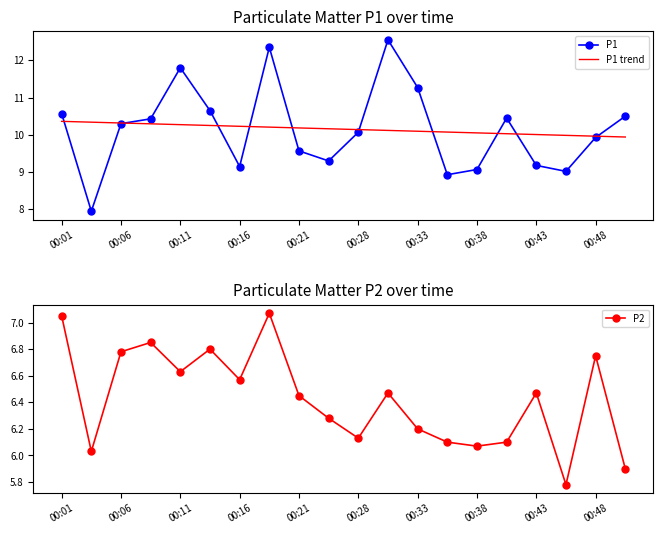

True or false: P1 has a value of 13.6 at 00:06.

False